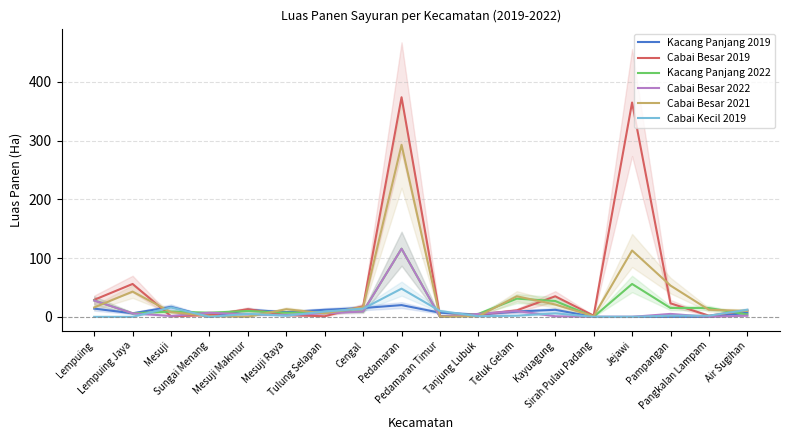

Count the Kacang Panjang 2019 values in the range 0 to 12.

14